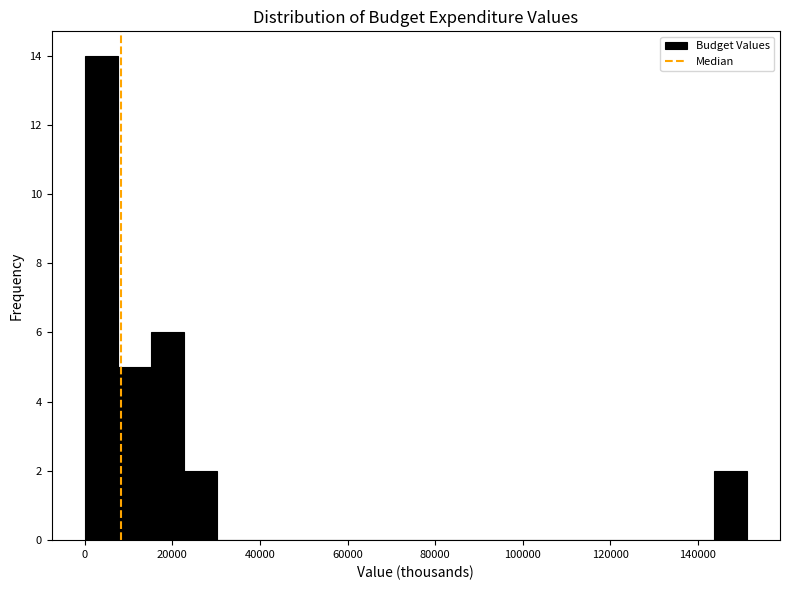

Read against the x-axis, roughly where is the centre of the tallest bar?

4000